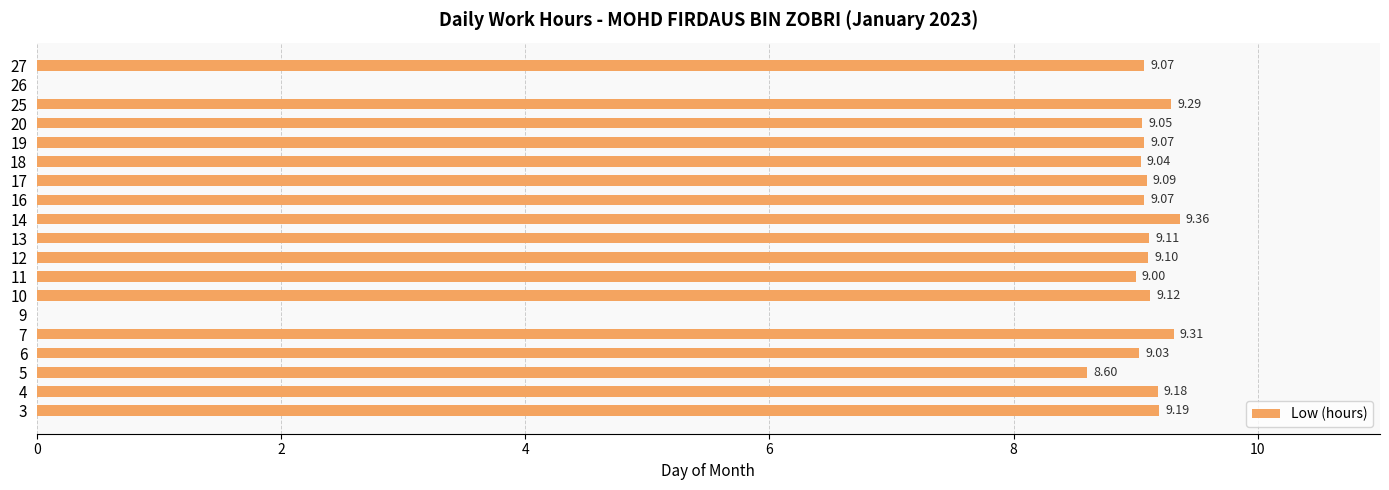

Which has a higher value, 6 or 5?

6